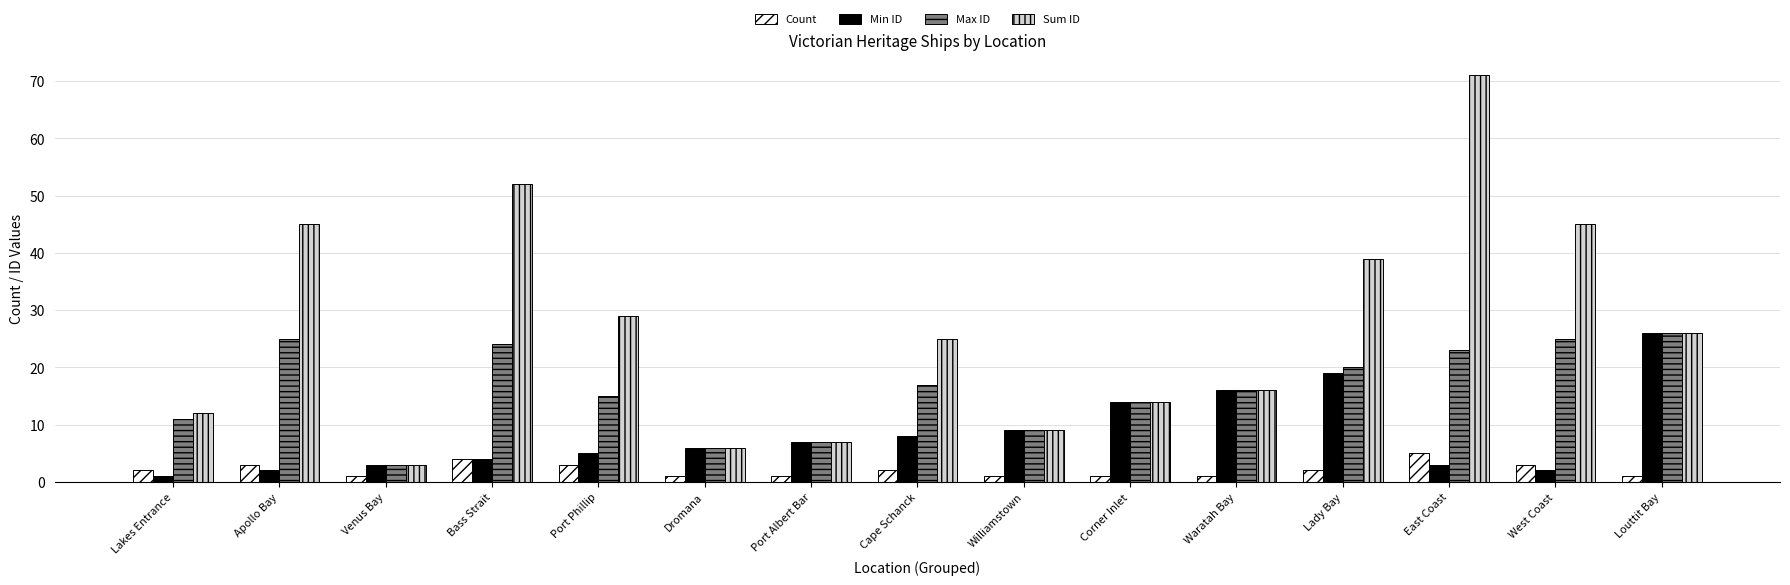

What is the difference between the maximum and minimum values in the Count series?

4